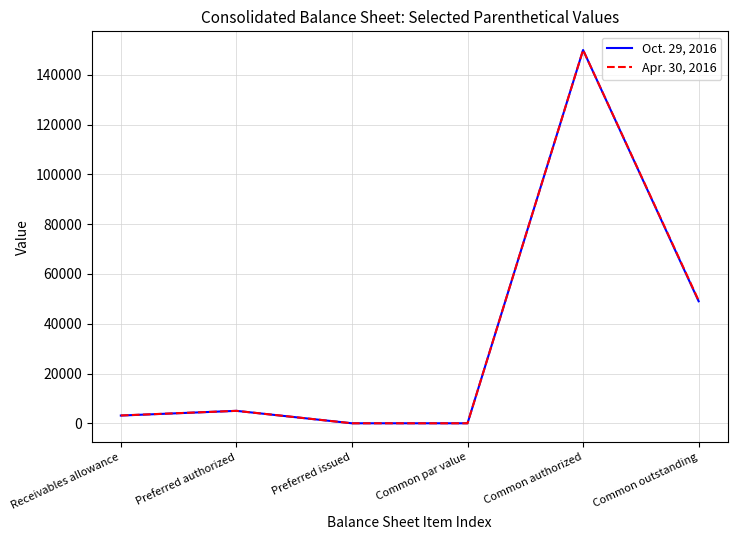

At which category is the sum across all series the highest?

Common authorized